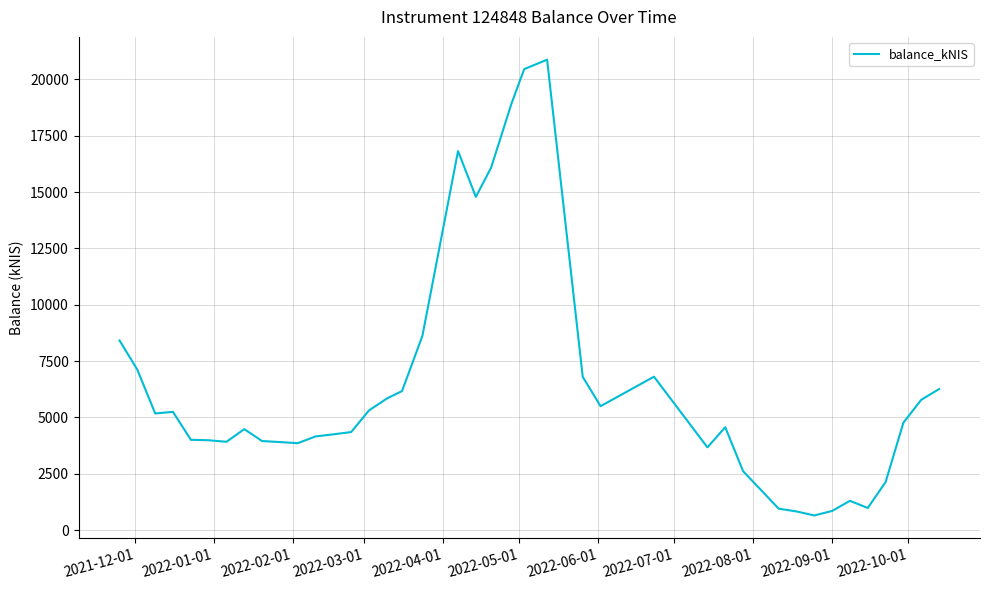

What is the minimum value shown in the chart?

648.9